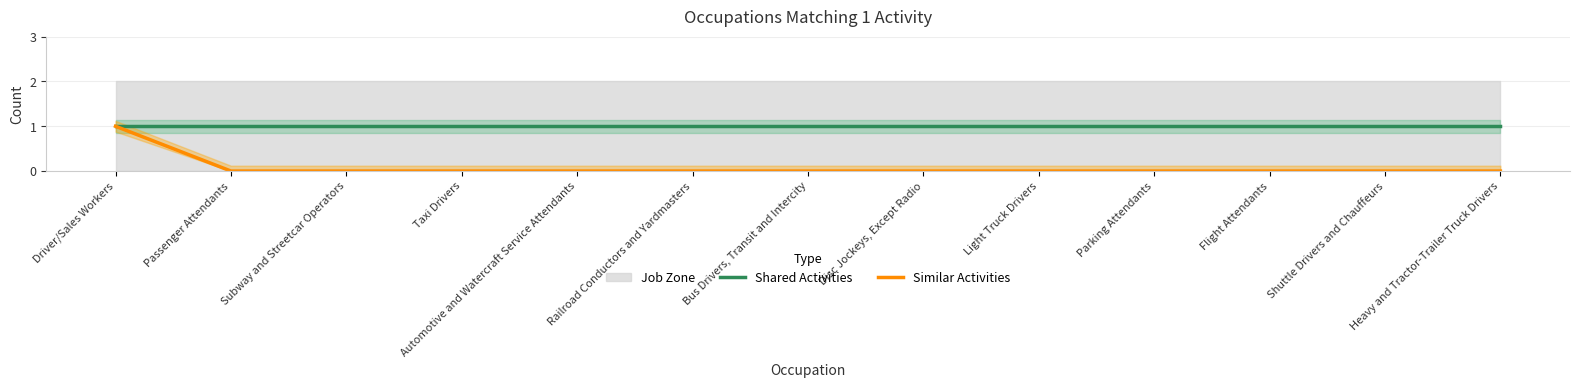

At which category does the chart reach its minimum across all series?

Passenger Attendants